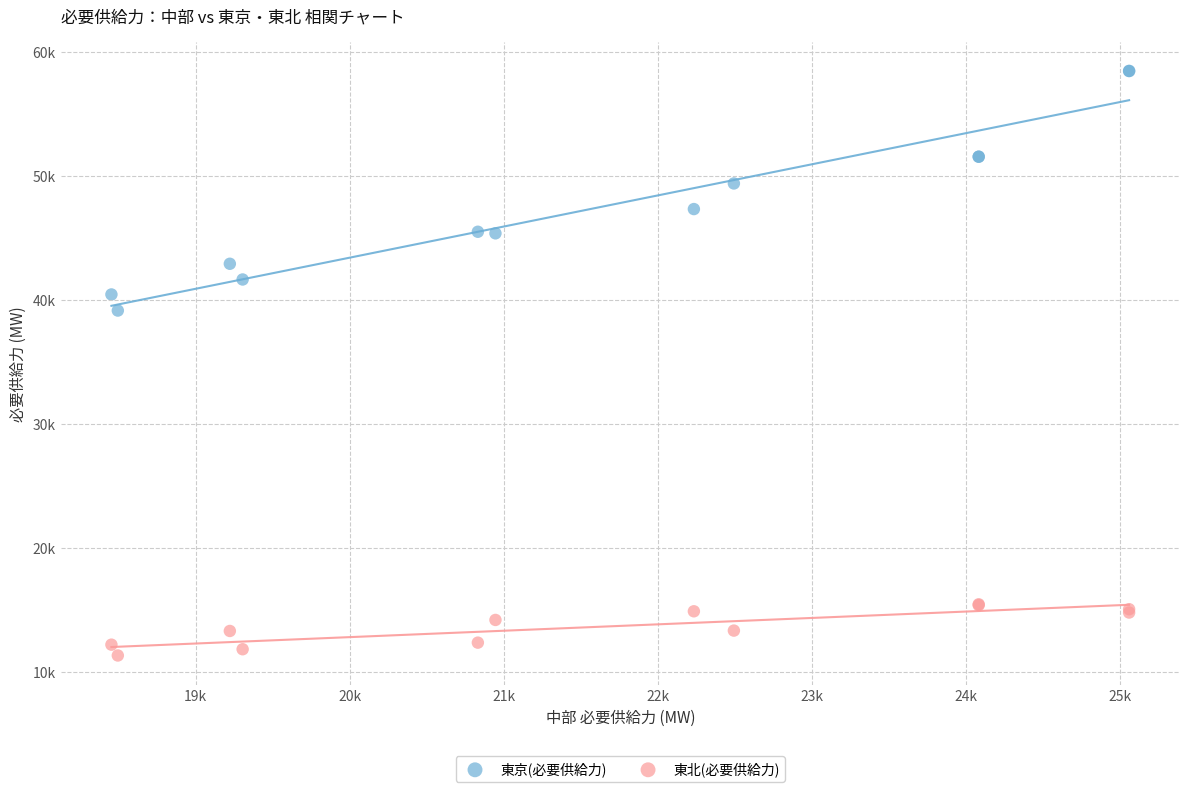

Which series contains the lowest Y value?

東北(必要供給力)